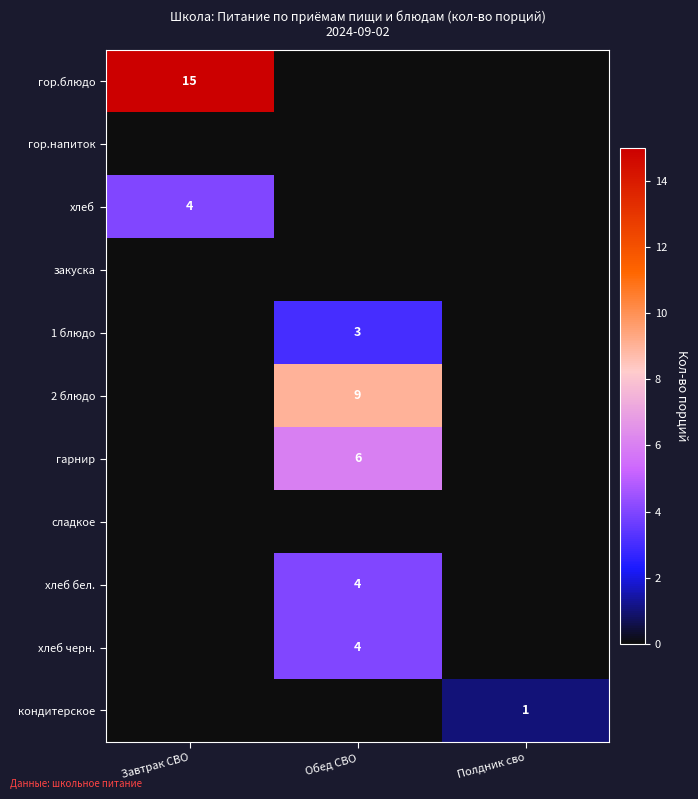

At which category is the sum across all series the highest?

Обед СВО